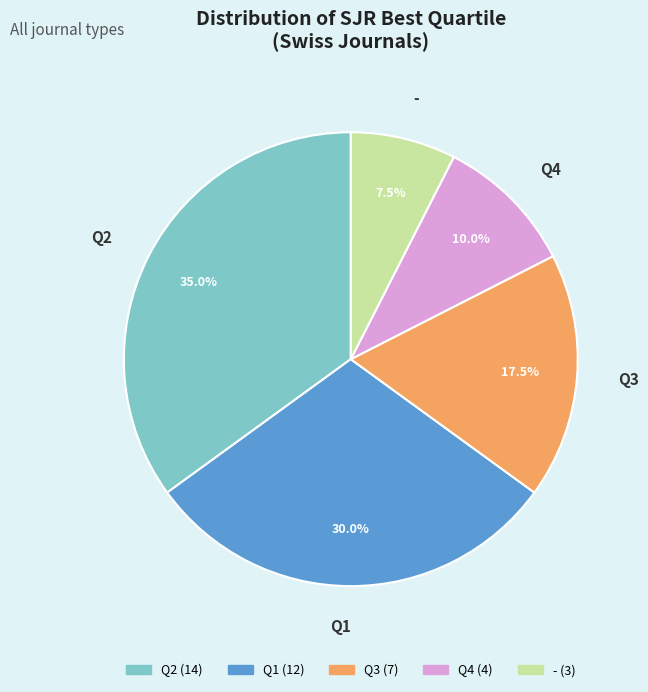

Rank the categories by value from highest to lowest.

Q2, Q1, Q3, Q4, -